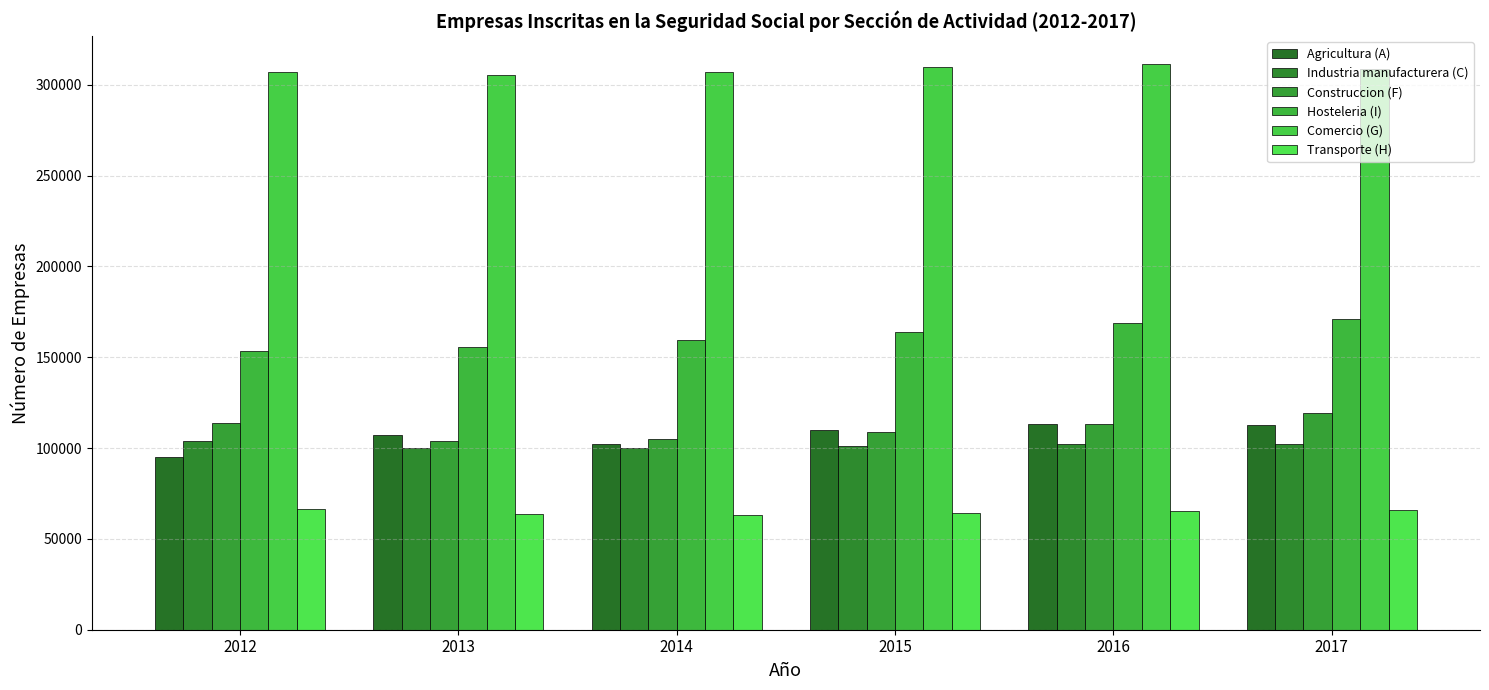

The value of Comercio (G) at 2012 is 528819. True or false?

False